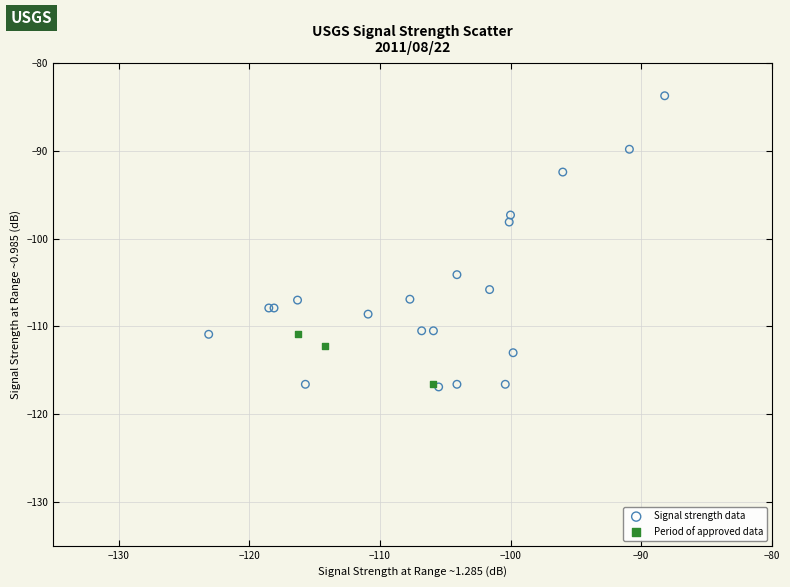

Which series reaches the maximum Y coordinate?

Signal strength data